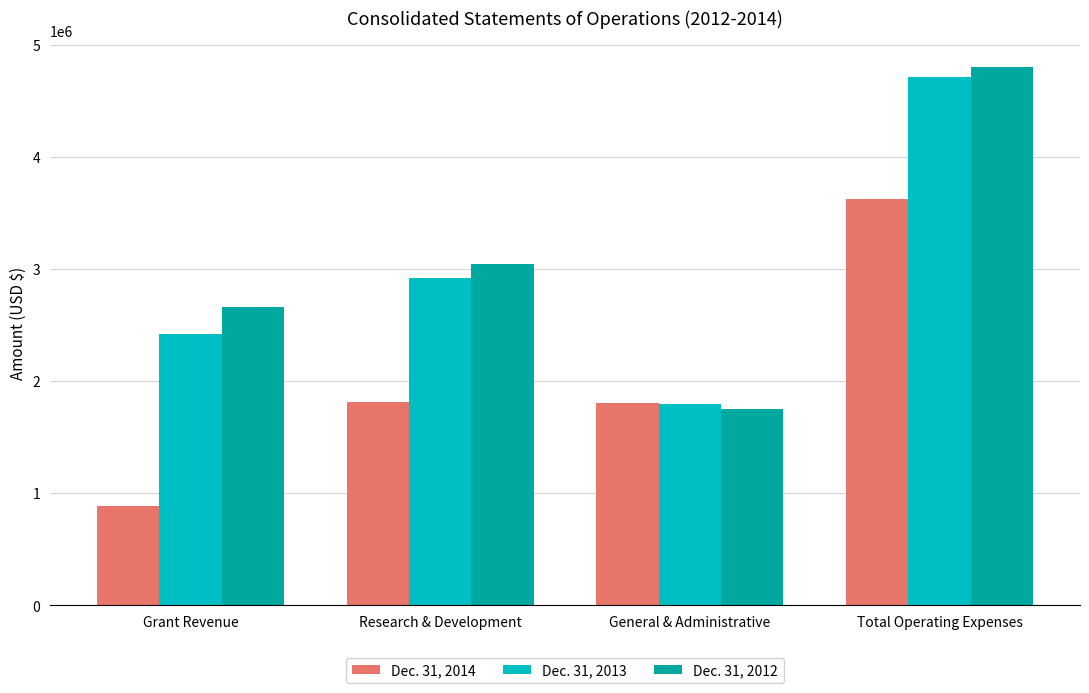

At which category does the chart reach its peak across all series?

Total Operating Expenses